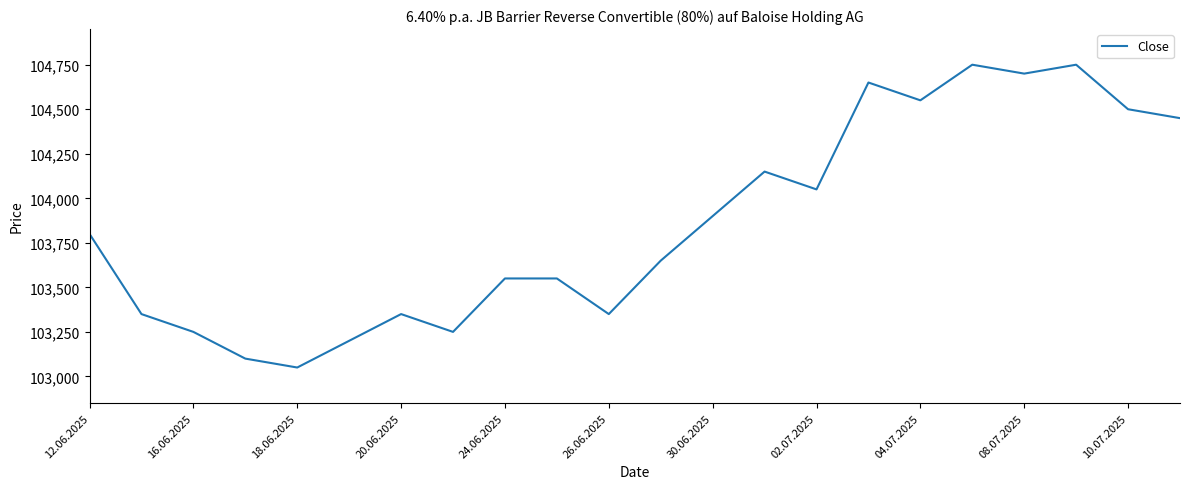

Is this an area chart (filled region under the line)?

No